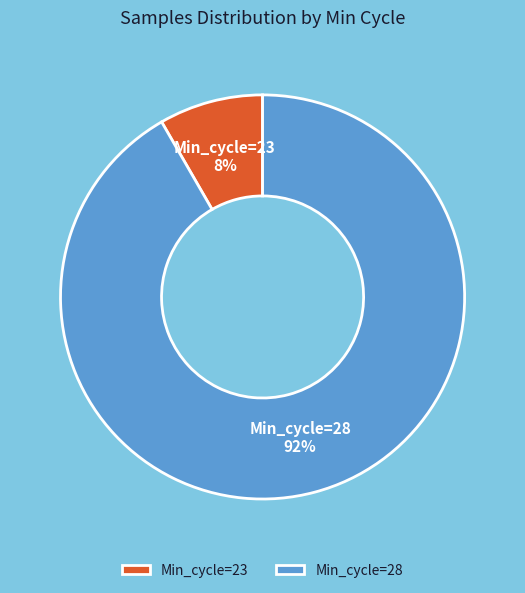

Which category has the biggest portion of the pie?

Min_cycle=28